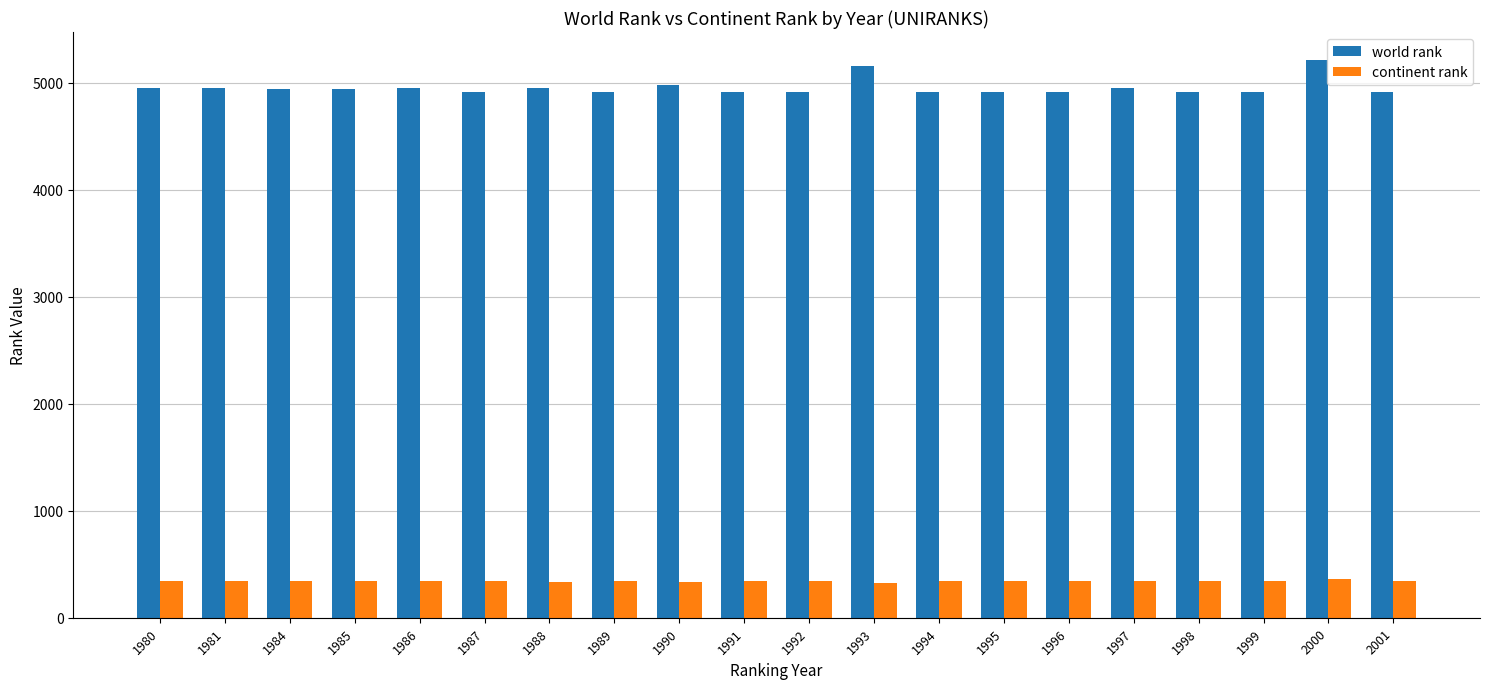

What is the spread (max minus min) of values at 1981?

4601